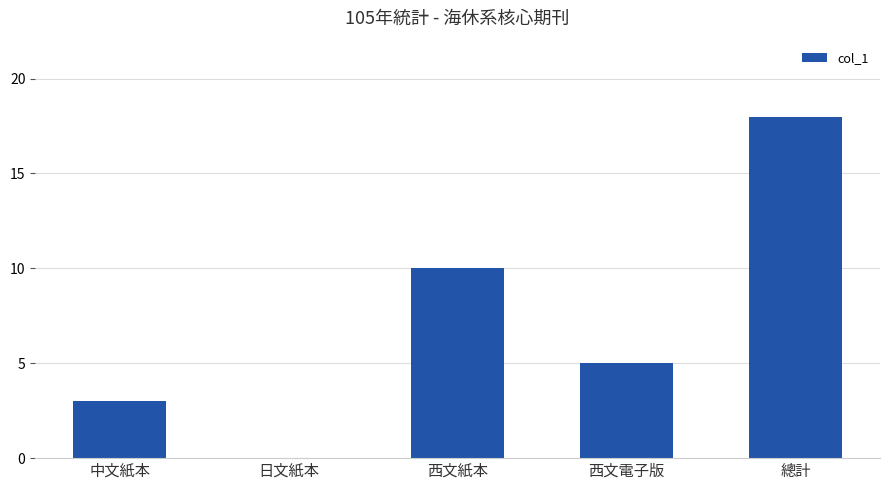

The chart shows a value of 29 at 總計. True or false?

False